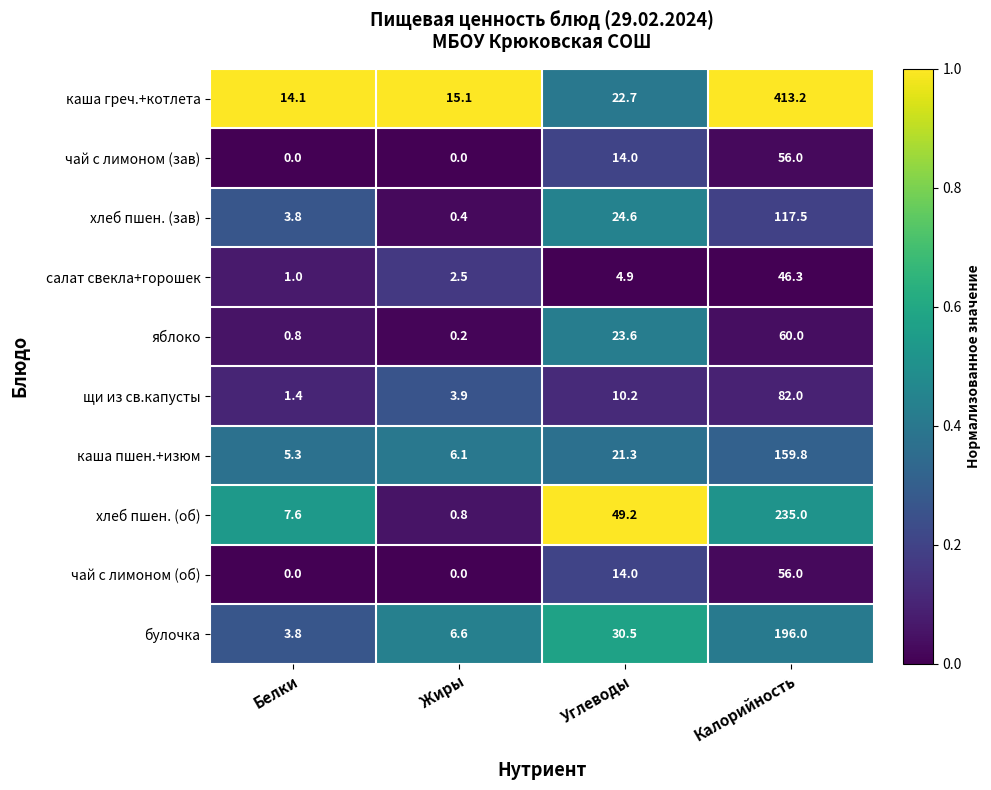

Rank the categories by булочка value from highest to lowest.

Калорийность, Углеводы, Жиры, Белки